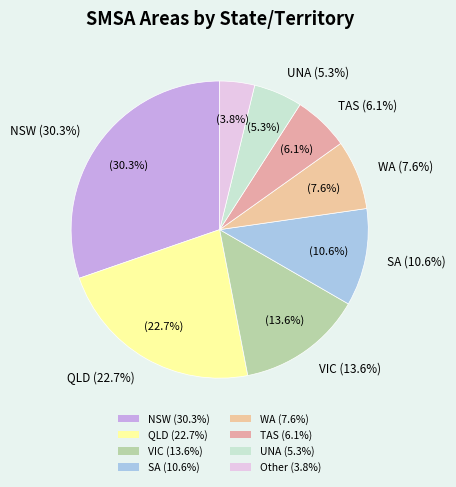

Combined, what portion of the pie is VIC and NSW?

43.9%